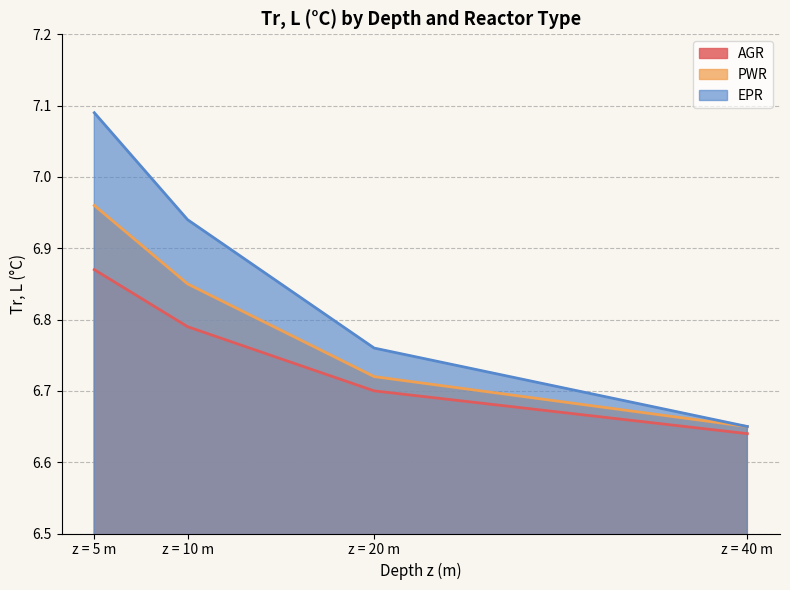

True or false: PWR and AGR intersect in this chart.

False